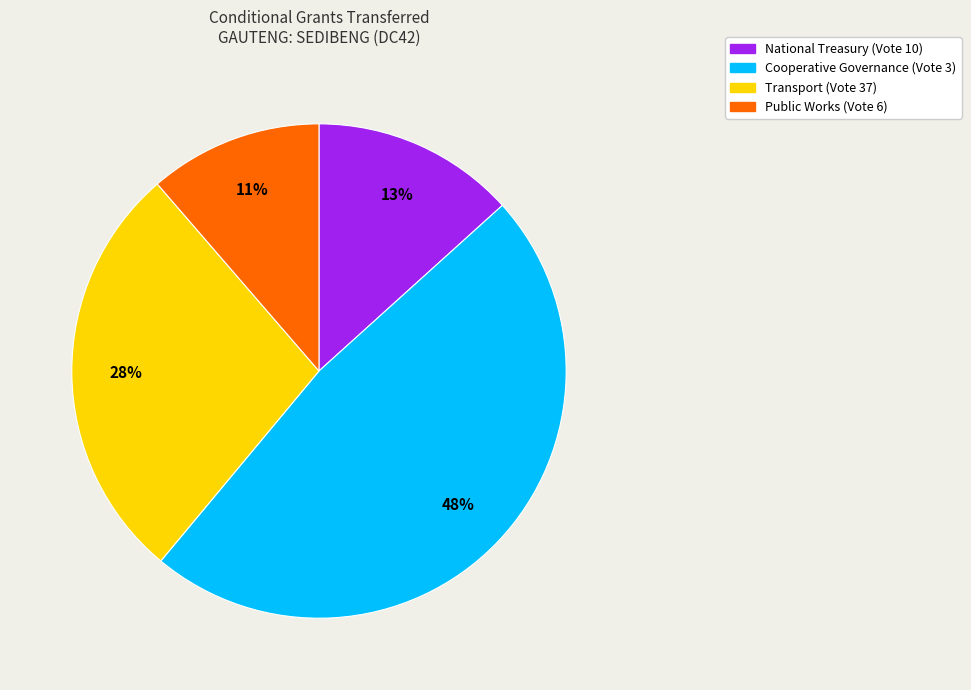

To the nearest percent, what is the difference between the Cooperative Governance (Vote 3) and Transport (Vote 37) slice percentages?

20%